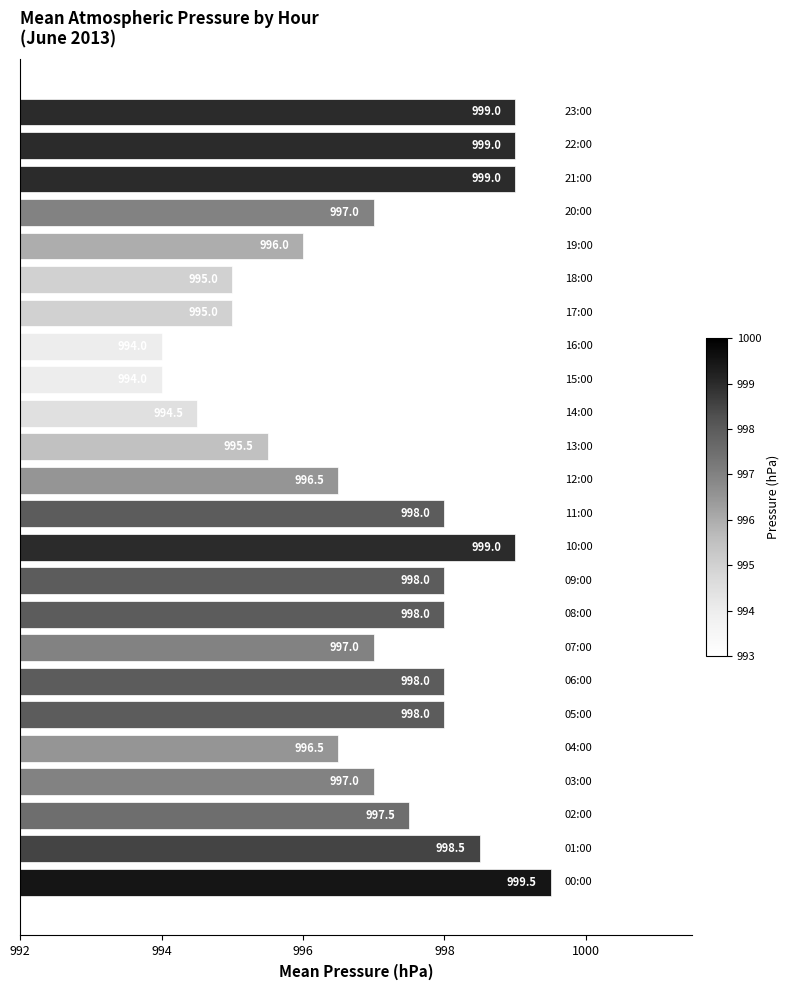

What is the maximum value shown in the chart?

999.5